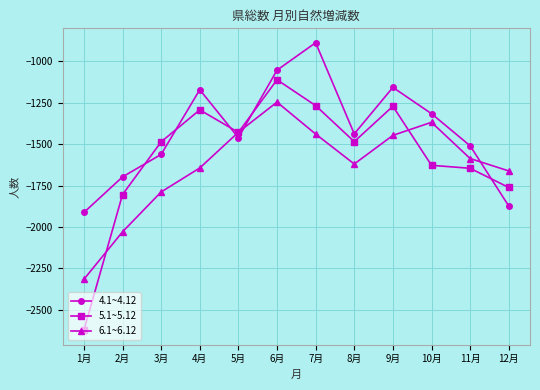

How many times do 5.1~5.12 and 4.1~4.12 cross each other?

5